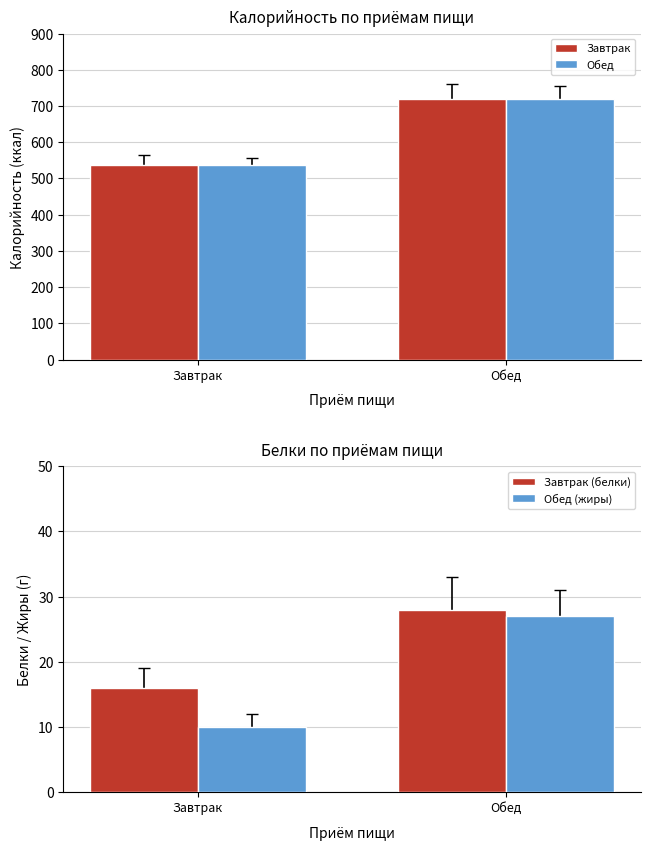

Which series has the largest range (max minus min)?

Завтрак